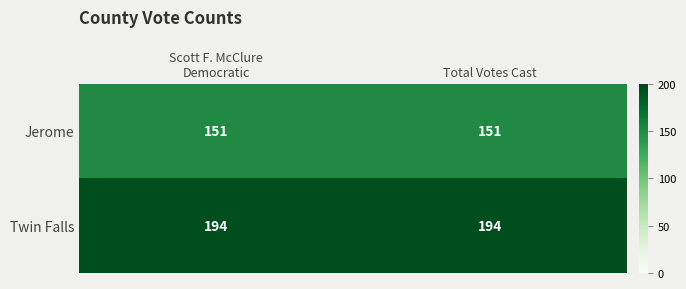

True or false: Jerome has a value of 202 at Total Votes Cast.

False